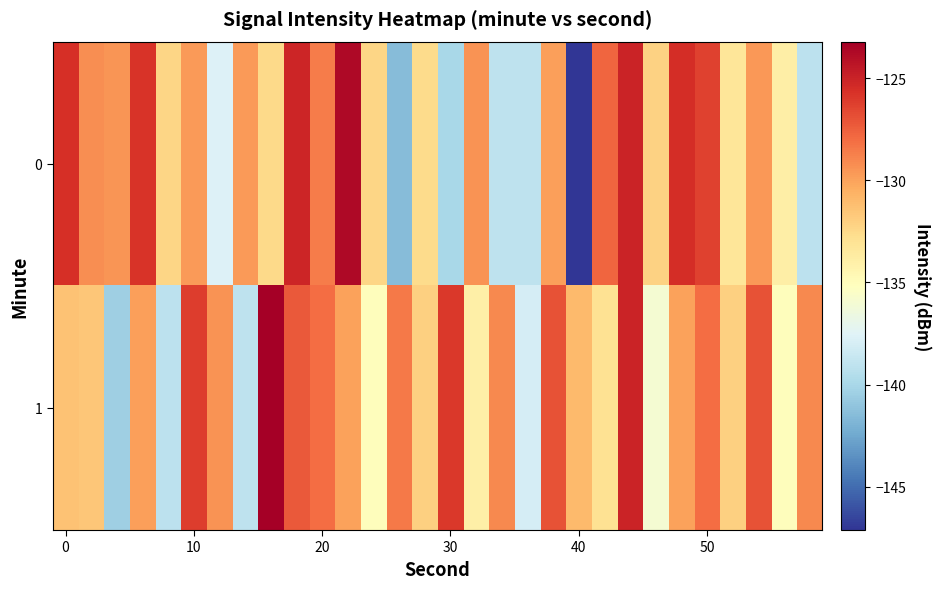

List the series in order of their peak value, highest first.

1, 0